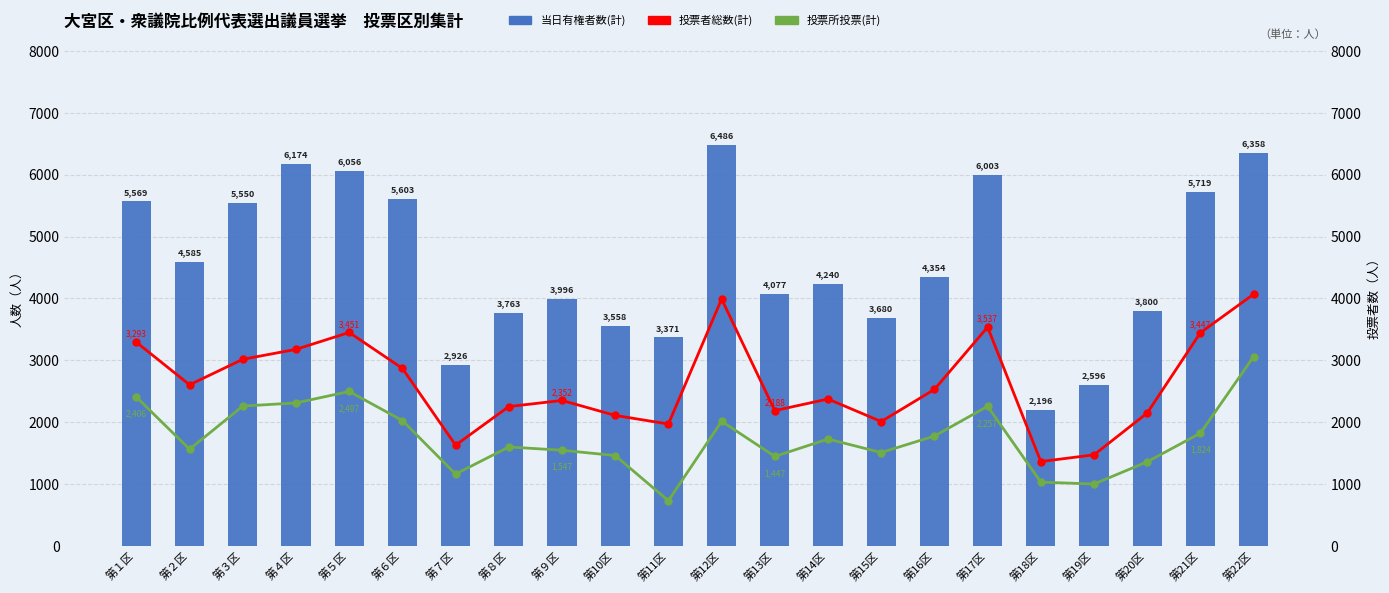

What are all the series names shown in the legend?

当日有権者数(計), 投票者総数(計), 投票所投票(計)